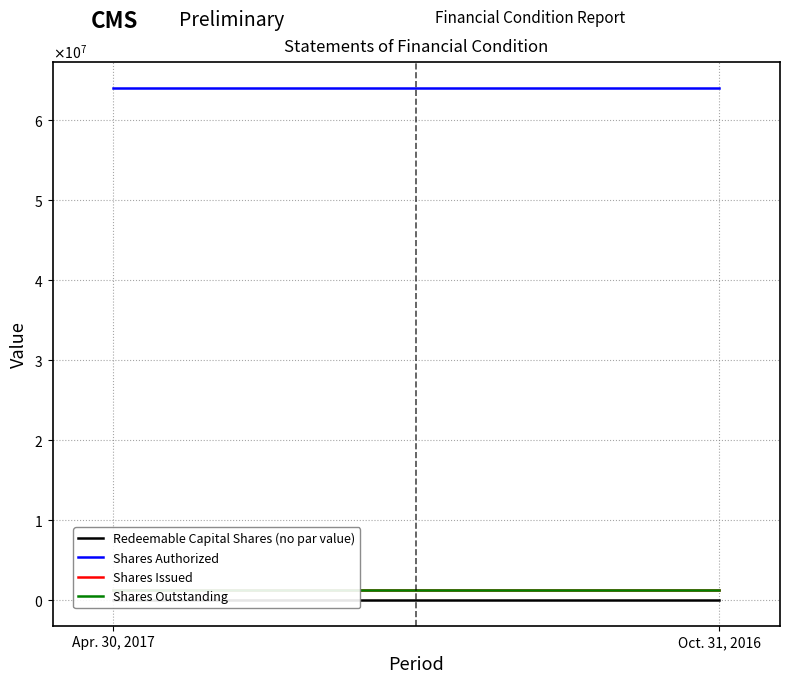

The value of Redeemable Capital Shares (no par value) at Apr. 30, 2017 is 0. True or false?

True